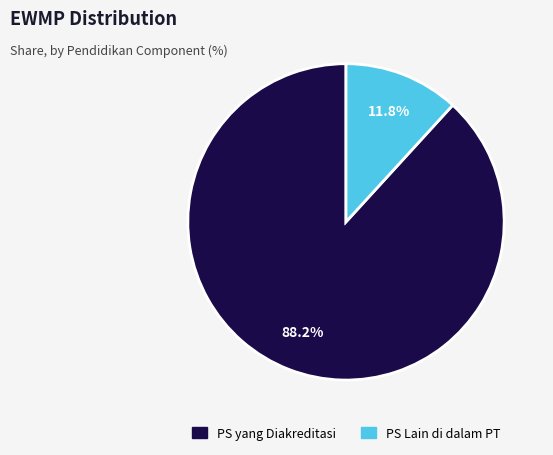

Which has a higher value, PS Lain di dalam PT or PS yang Diakreditasi?

PS yang Diakreditasi